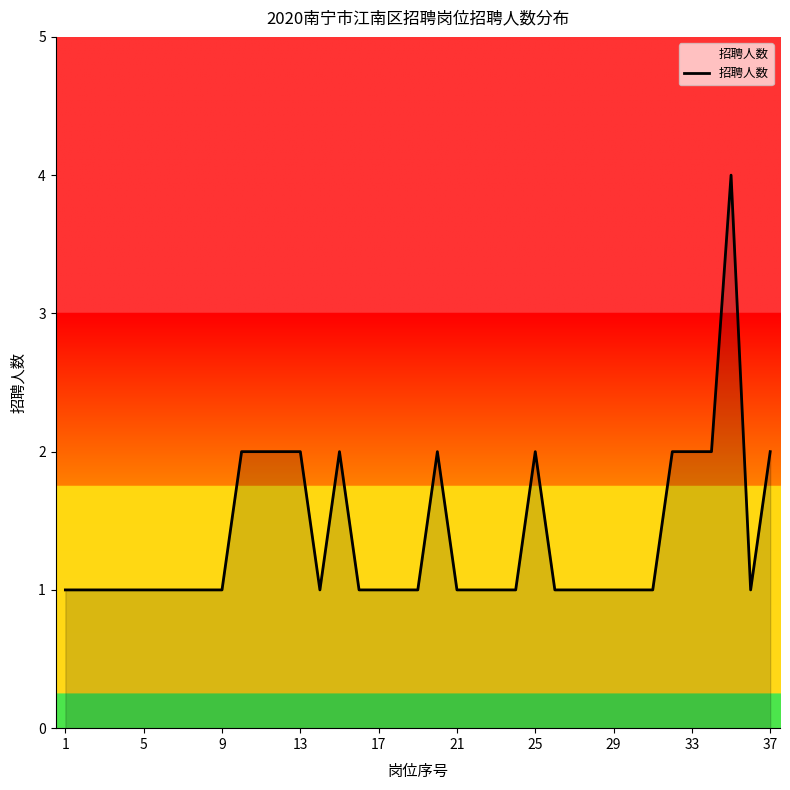

What is the maximum value shown in the chart?

4